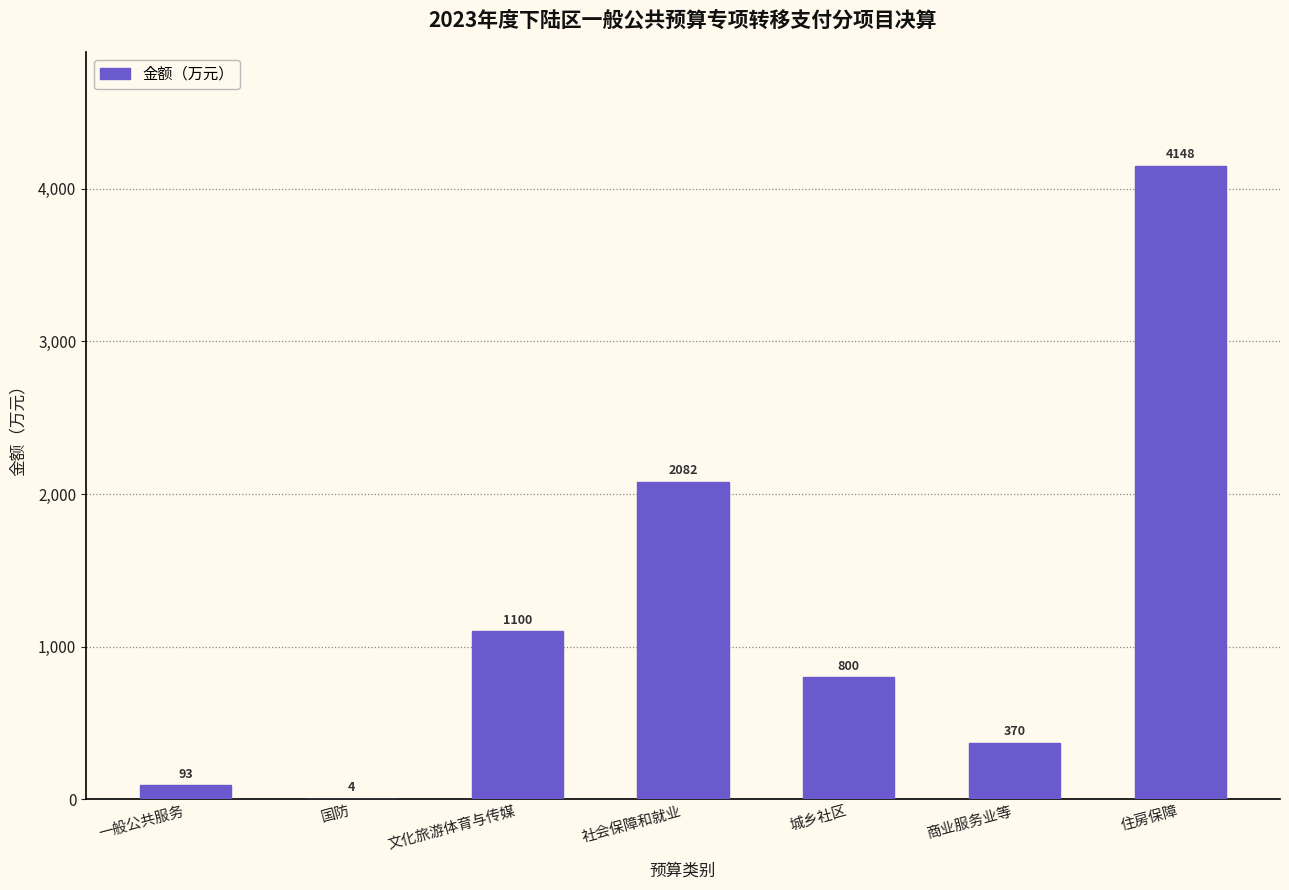

Reading left to right, extract all data points from this chart.

一般公共服务=93	国防=4	文化旅游体育与传媒=1100	社会保障和就业=2082	城乡社区=800	商业服务业等=370	住房保障=4148